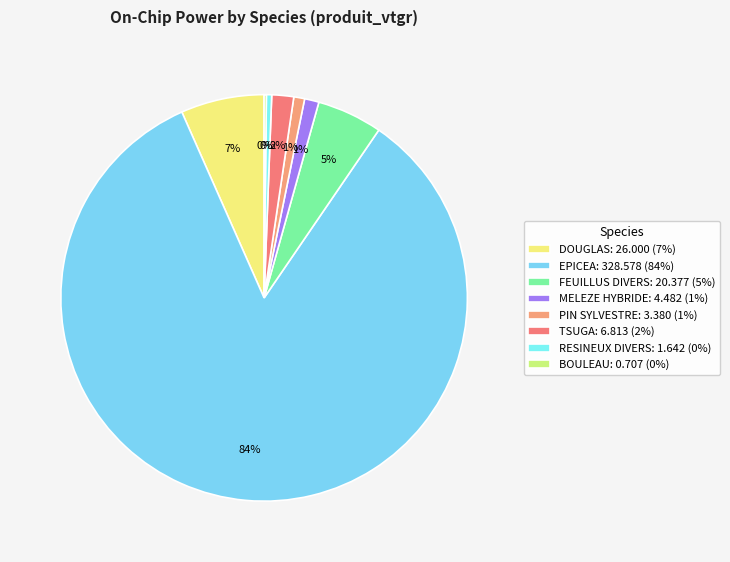

Which has a higher value, FEUILLUS DIVERS or EPICEA?

EPICEA